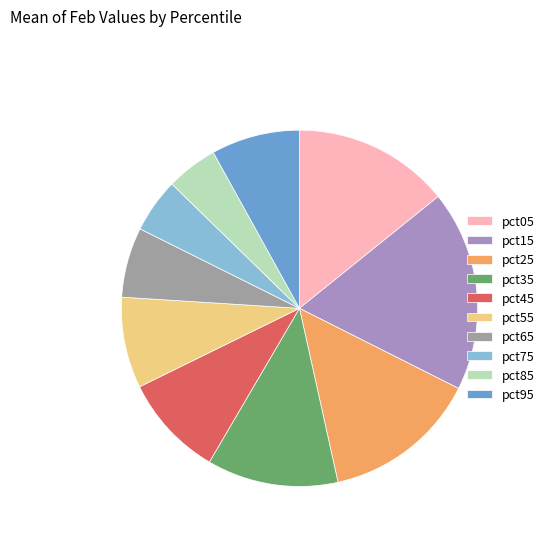

Which has a higher value, pct65 or pct35?

pct35